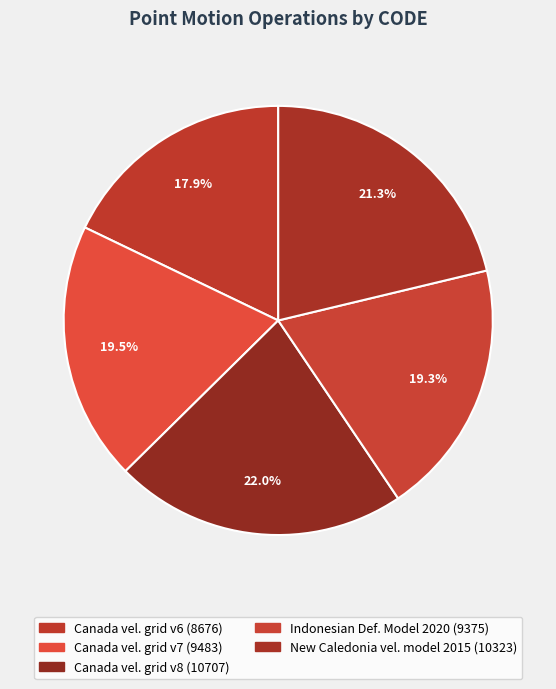

How many segments does this pie chart have?

5